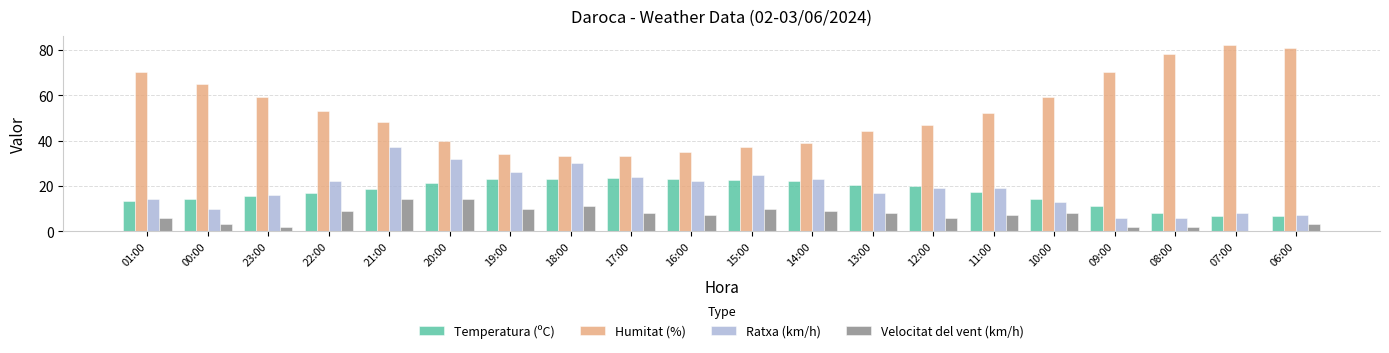

What is the total value across all series at 08:00?

94.0